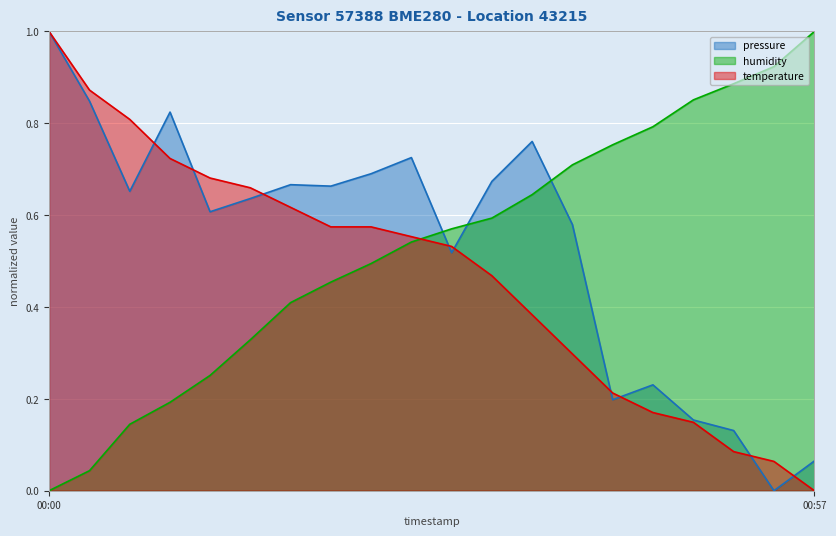

How many intersections are there between temperature and humidity?

1